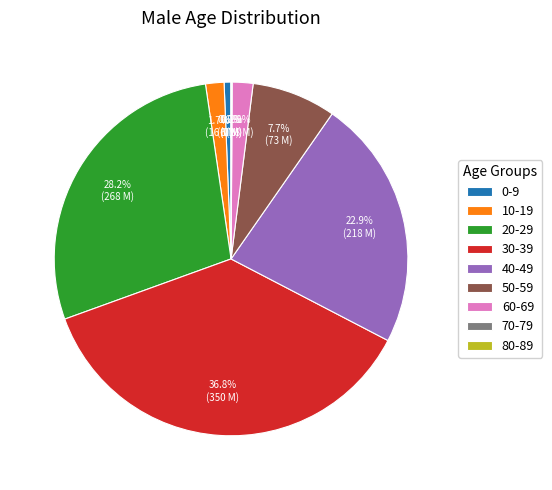

To the nearest percent, what is the average slice percentage?

11%